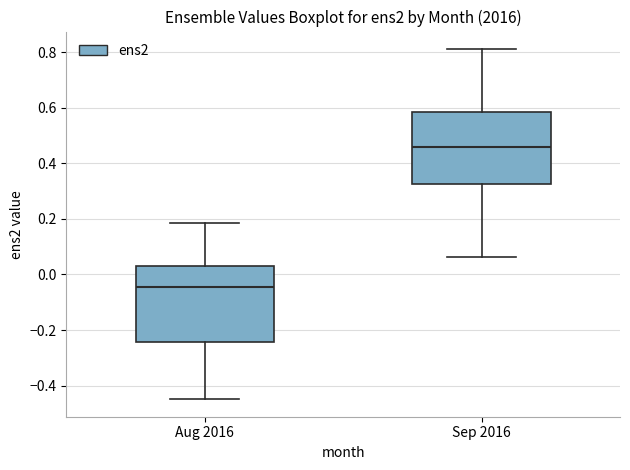

Where does the lower whisker of the box for Aug 2016 end on the y-axis? The values are not printed on the chart, so give them approximately, as read against the axis.

-0.44